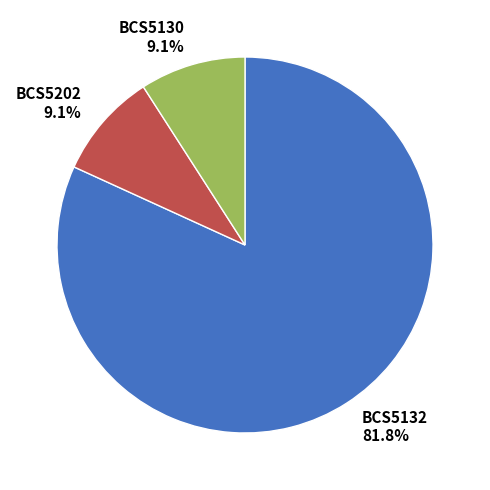

Is there a majority slice in this chart?

Yes